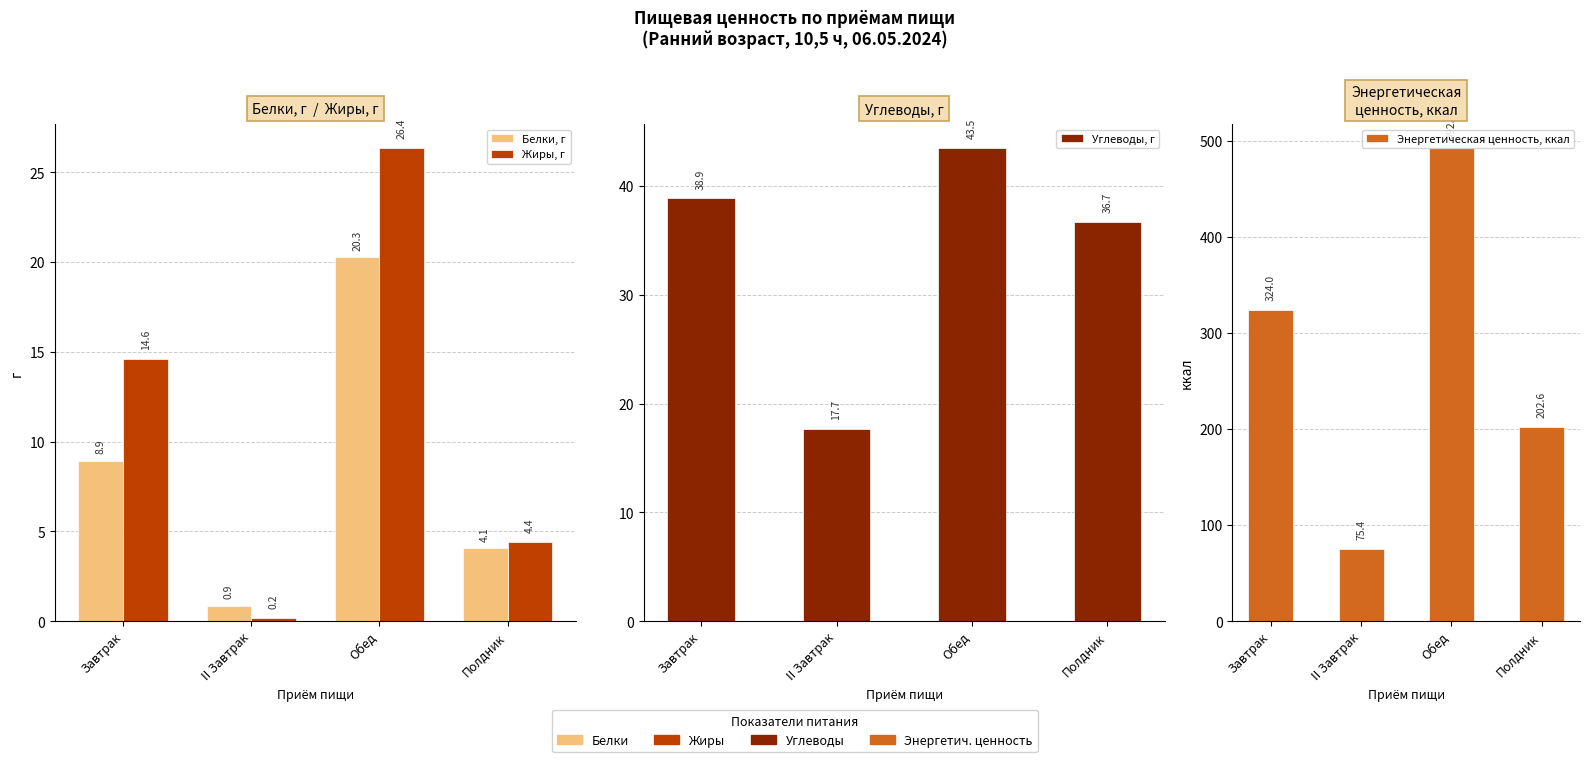

What is the sum of the Энергетическая ценность, ккал values at Обед and II Завтрак?

568.1